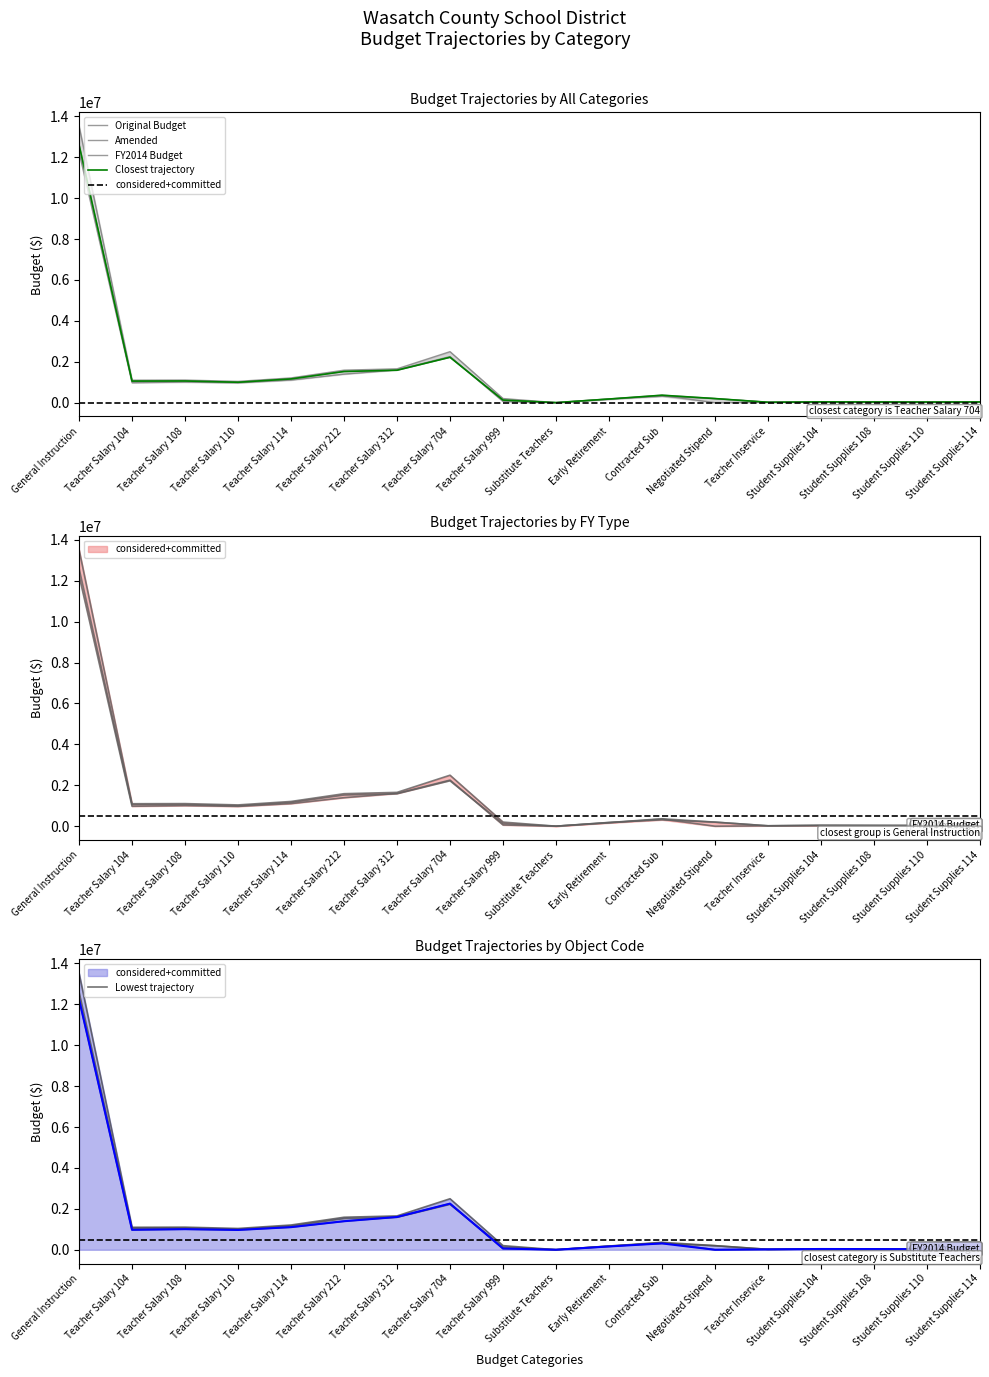

Rank the series by their maximum value, from highest to lowest.

FY2014 Budget, Amended, Original Budget